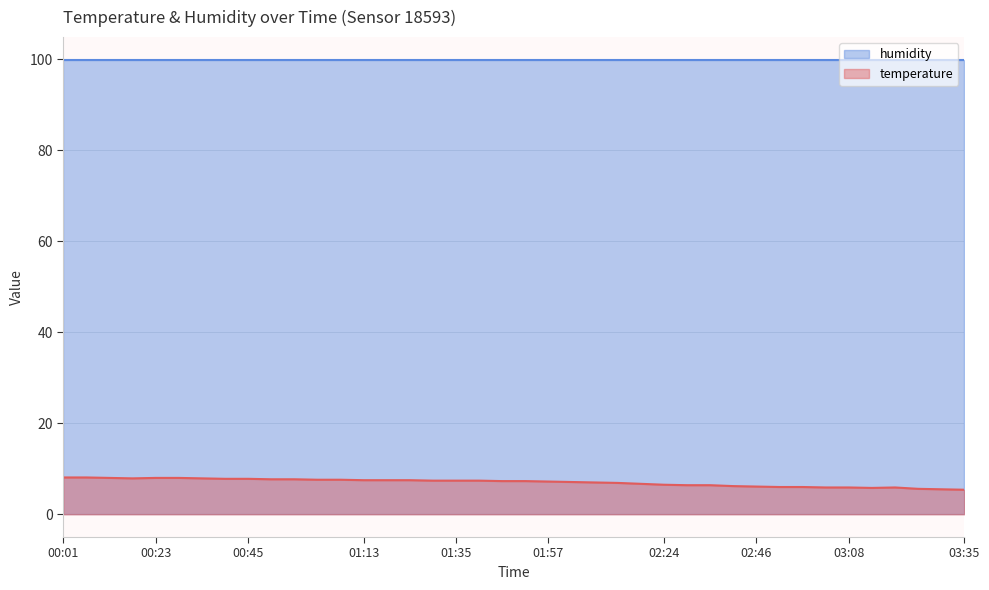

List the labels in order of value, largest first.

00:01, 00:07, 00:13, 00:23, 00:29, 00:18, 00:34, 00:40, 00:45, 00:51, 00:56, 01:02, 01:07, 01:13, 01:18, 01:24, 01:30, 01:35, 01:41, 01:46, 01:52, 01:57, 02:02, 02:08, 02:13, 02:19, 02:24, 02:30, 02:35, 02:41, 02:46, 02:51, 02:57, 03:02, 03:08, 03:18, 03:13, 03:24, 03:29, 03:35